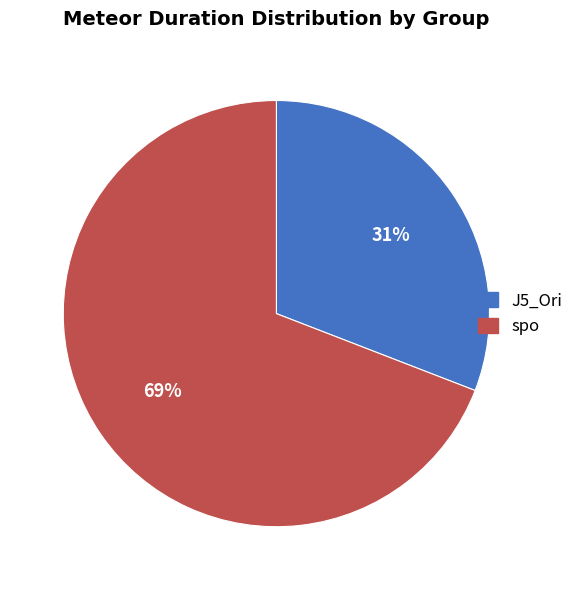

True or false: spo accounts for 69% of the total.

True